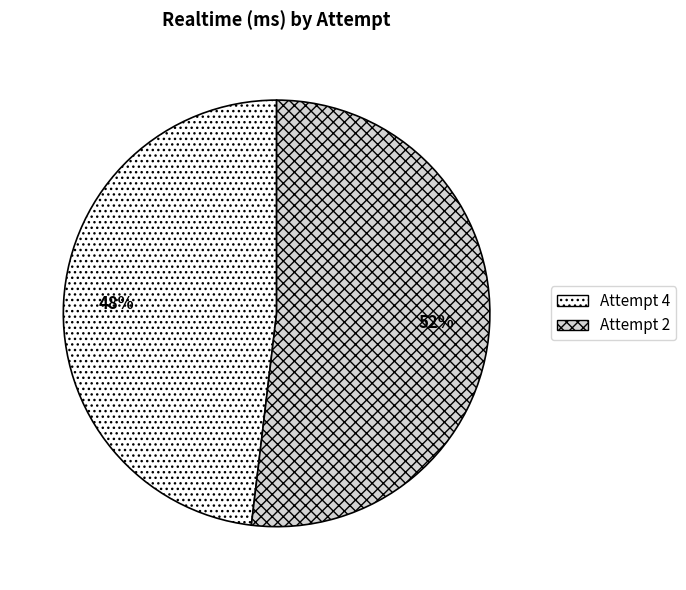

What is the smallest slice in the pie chart?

Attempt 4